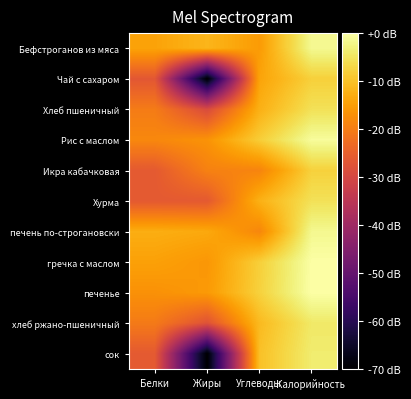

Reading right to left, transcribe all the data shown in this chart.

Бефстроганов из мяса: Калорийность=-1.5	Углеводы=-15.4	Жиры=-11.6	Белки=-14.3
Чай с сахаром: Калорийность=-7.9	Углеводы=-14.2	Жиры=-70.0	Белки=-26.7
Хлеб пшеничный: Калорийность=-5.5	Углеводы=-12.3	Жиры=-29.2	Белки=-20.2
Рис с маслом: Калорийность=-0.7	Углеводы=-8.3	Жиры=-16.7	Белки=-18.3
Икра кабачковая: Калорийность=-7.8	Углеводы=-18.9	Жиры=-19.3	Белки=-26.1
Хурма: Калорийность=-5.5	Углеводы=-12.3	Жиры=-26.2	Белки=-26.2
печень по-строгановски: Калорийность=-1.6	Углеводы=-18.5	Жиры=-13.5	Белки=-12.7
гречка с маслом: Калорийность=-0.1	Углеводы=-8.1	Жиры=-16.1	Белки=-14.6
печенье: Калорийность=0.0	Углеводы=-7.7	Жиры=-15.6	Белки=-16.9
хлеб ржано-пшеничный: Калорийность=-4.3	Углеводы=-11.0	Жиры=-27.5	Белки=-20.5
сок: Калорийность=-3.8	Углеводы=-10.0	Жиры=-70.0	Белки=-26.2